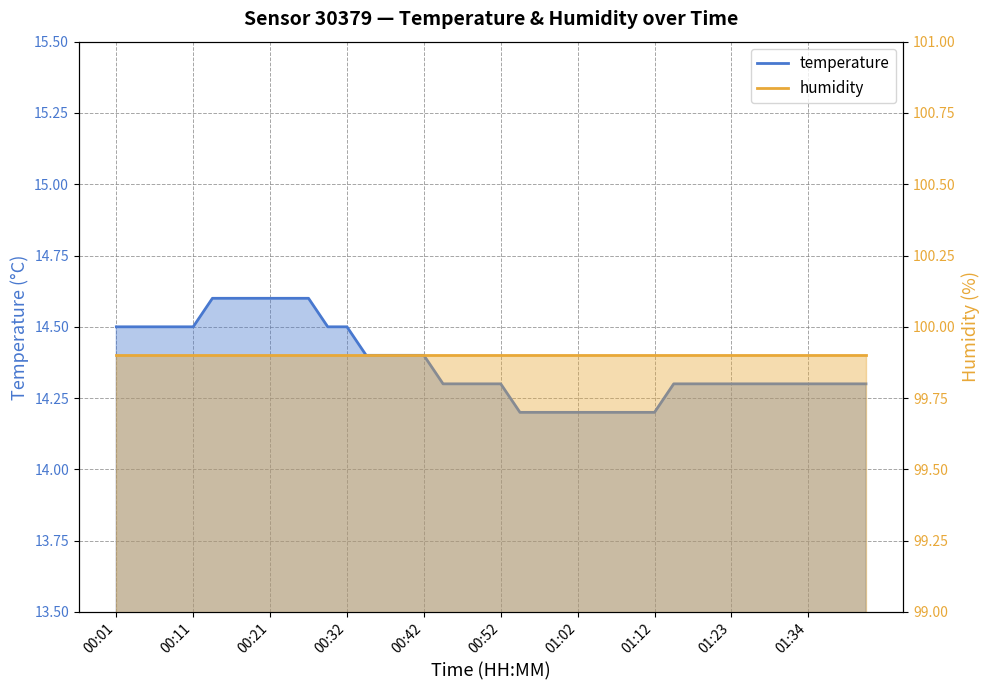

Rank the categories by value from lowest to highest.

00:54, 00:57, 01:00, 01:02, 01:05, 01:07, 01:10, 01:12, 00:44, 00:47, 00:49, 00:52, 01:15, 01:18, 01:20, 01:23, 01:26, 01:28, 01:31, 01:34, 01:36, 01:39, 01:42, 00:34, 00:37, 00:39, 00:42, 00:01, 00:04, 00:06, 00:09, 00:11, 00:29, 00:32, 00:14, 00:16, 00:19, 00:21, 00:24, 00:26